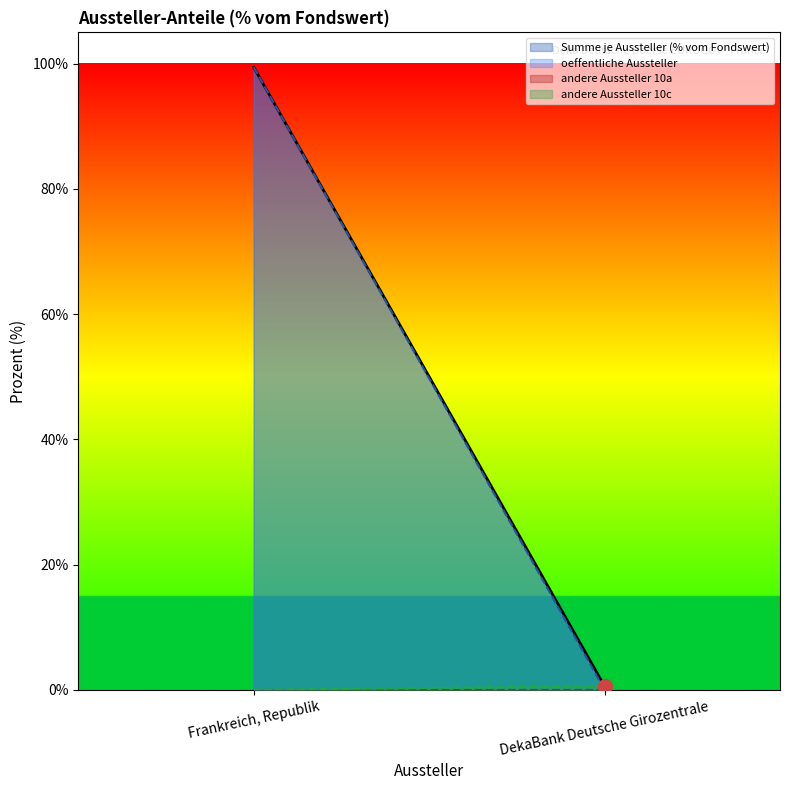

Does the chart have visible grid lines?

No